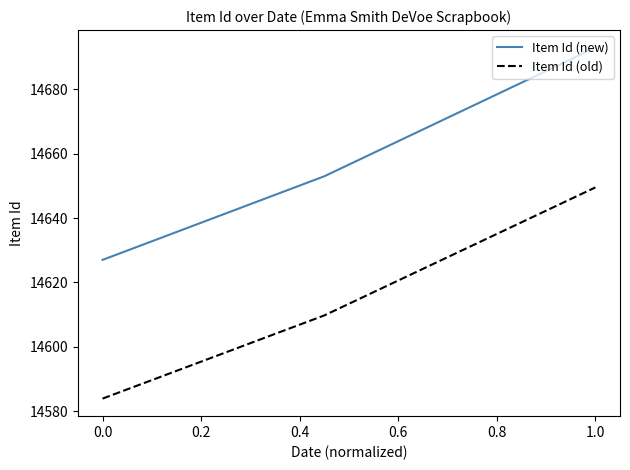

What is the greatest value displayed?

14693.0